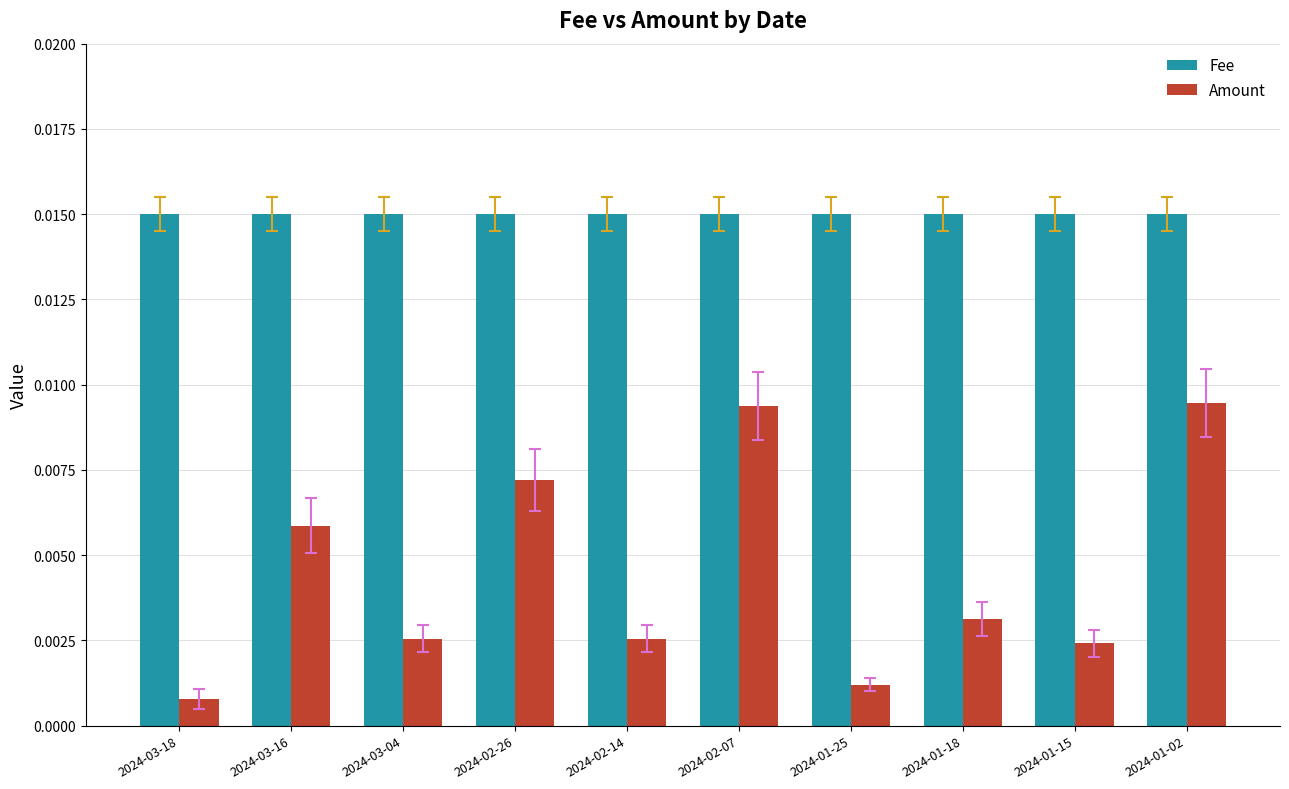

What is the label of the 5th bar from the right?

2024-02-07